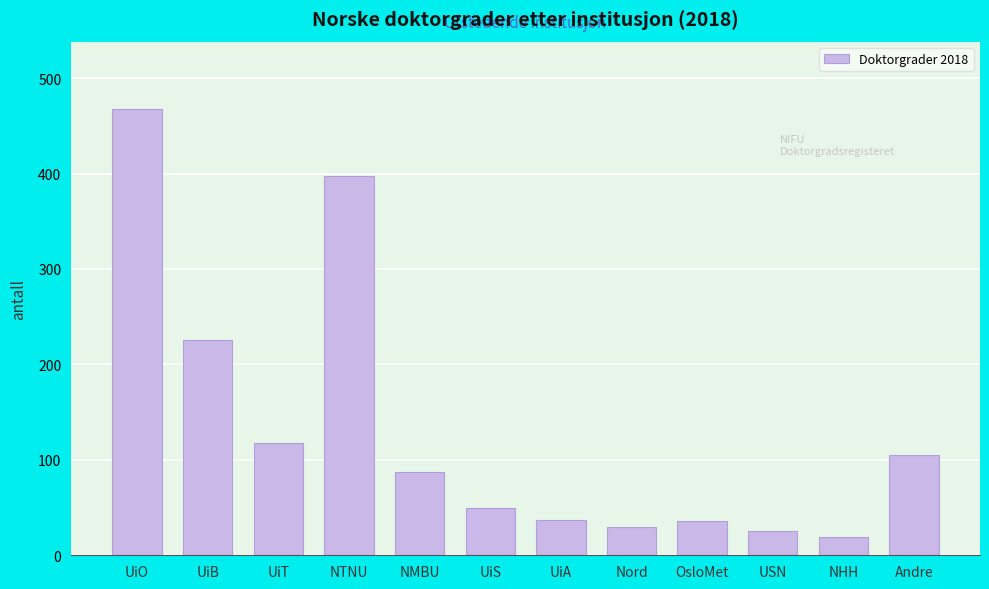

The value at NHH is 19. True or false?

True